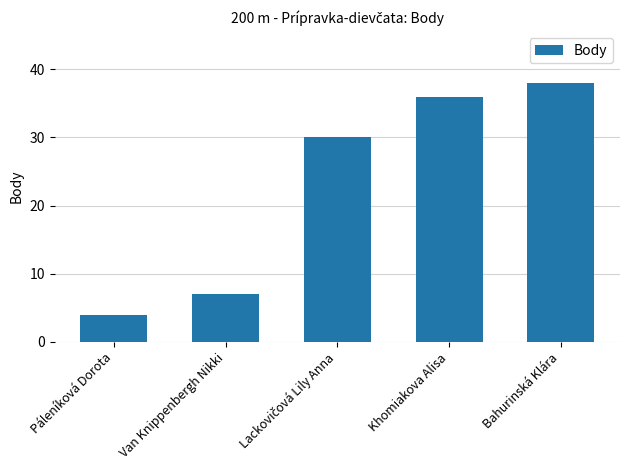

What is the label of the 4th bar from the right?

Van Knippenbergh Nikki